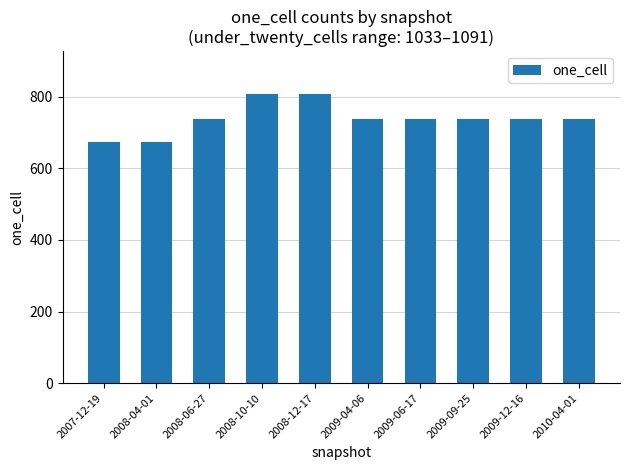

Reading left to right, what are all the values shown in this chart?

2007-12-19=673	2008-04-01=673	2008-06-27=737	2008-10-10=806	2008-12-17=806	2009-04-06=737	2009-06-17=737	2009-09-25=737	2009-12-16=737	2010-04-01=737